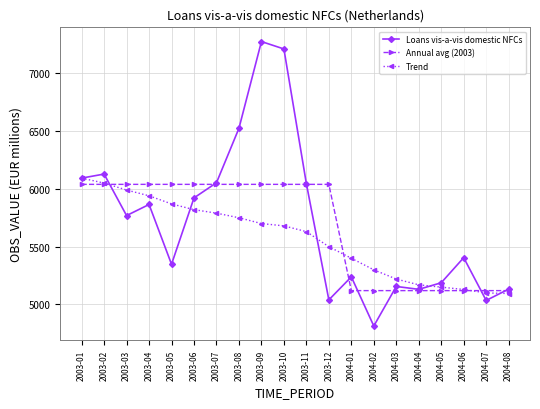

How many lines are shown in the chart?

3